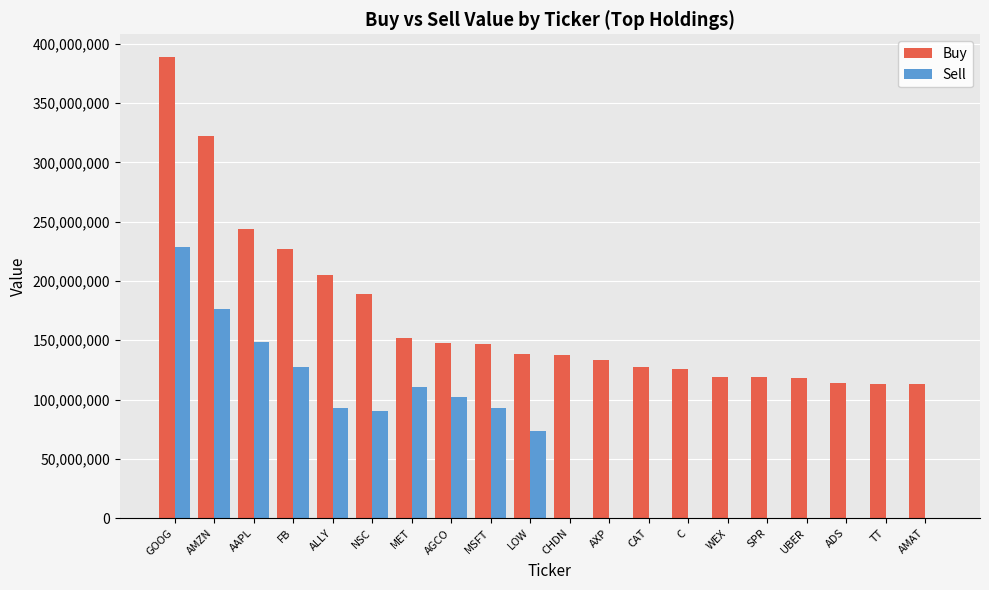

What is the sum of the Buy values at FB and SPR?

345633000